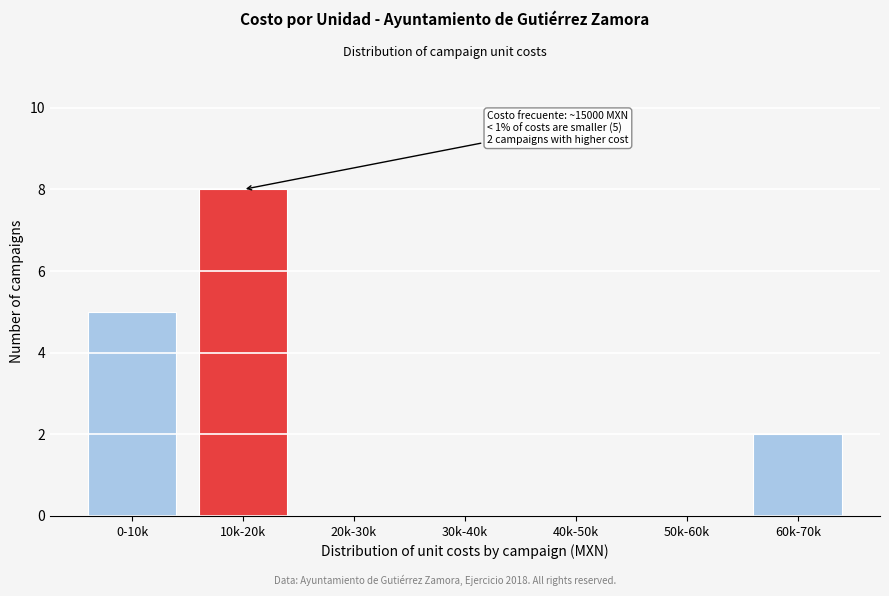

Reading left to right, extract all data points from this chart.

0-10k=5	10k-20k=8	20k-30k=0	30k-40k=0	40k-50k=0	50k-60k=0	60k-70k=2